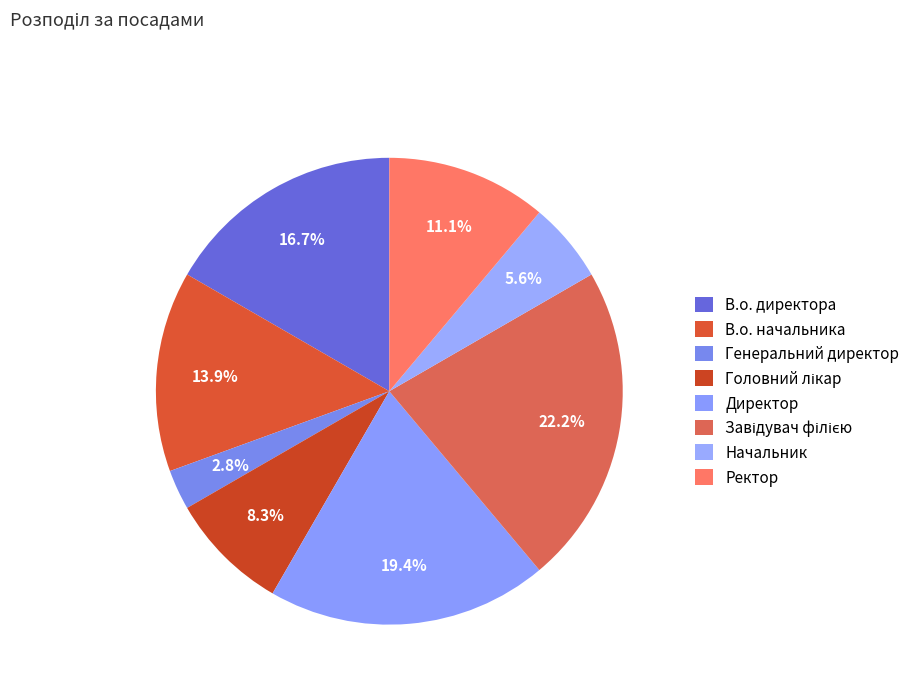

To the nearest percent, what is the average slice percentage?

12%